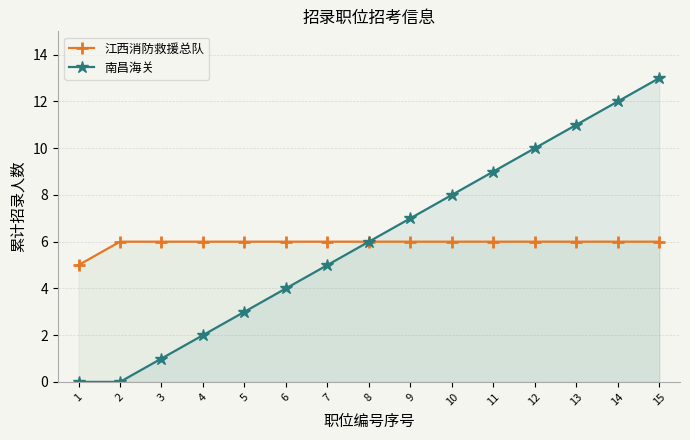

Reading left to right, list all the values displayed in this chart.

江西消防救援总队: 1=5	2=6	3=6	4=6	5=6	6=6	7=6	8=6	9=6	10=6	11=6	12=6	13=6	14=6	15=6
南昌海关: 1=0	2=0	3=1	4=2	5=3	6=4	7=5	8=6	9=7	10=8	11=9	12=10	13=11	14=12	15=13